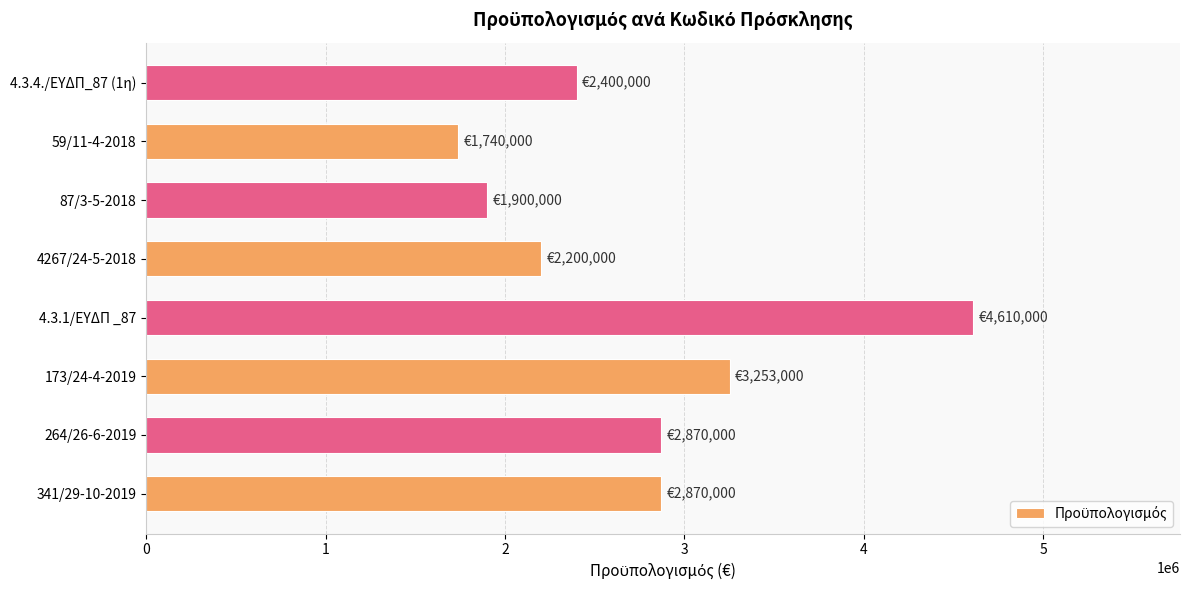

The value at 87/3-5-2018 is 1189330. True or false?

False